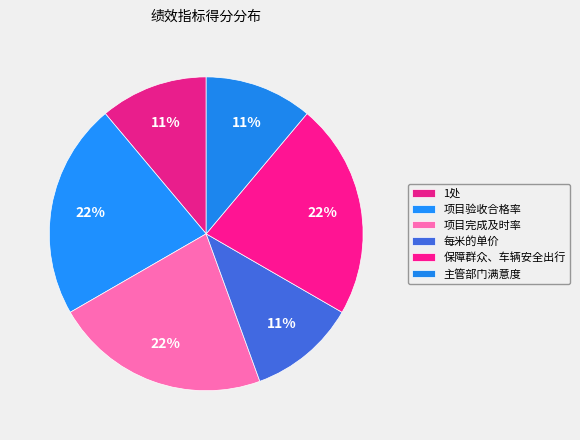

How many segments does this pie chart have?

6